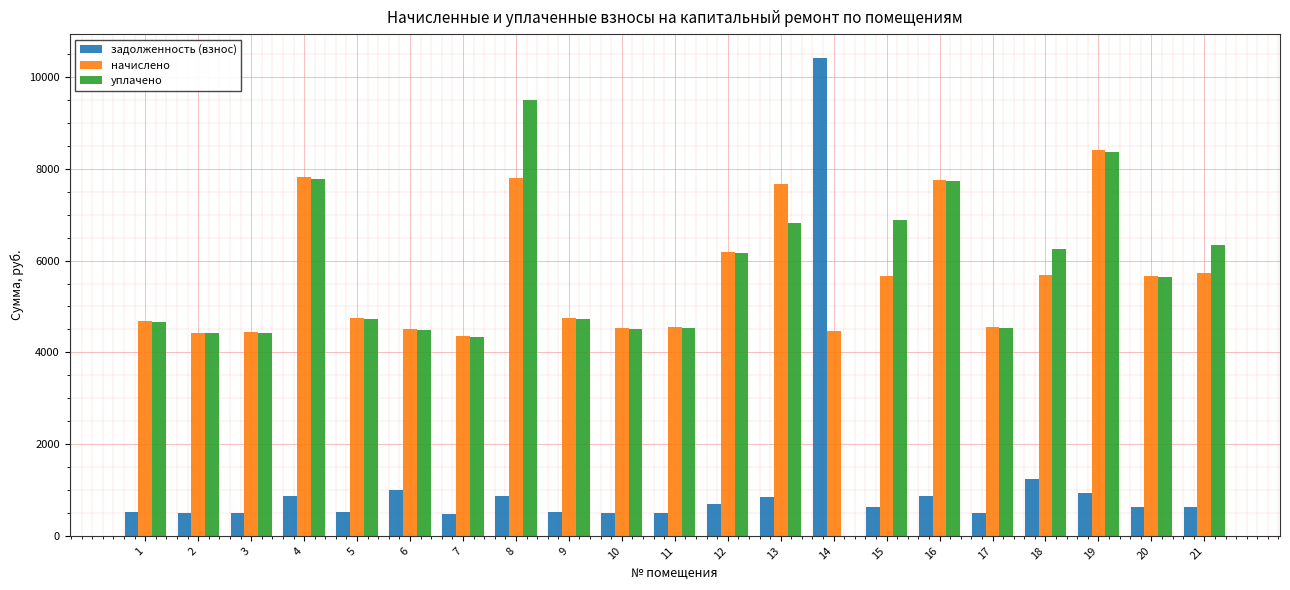

The value of уплачено at 12 is 10155.2. True or false?

False